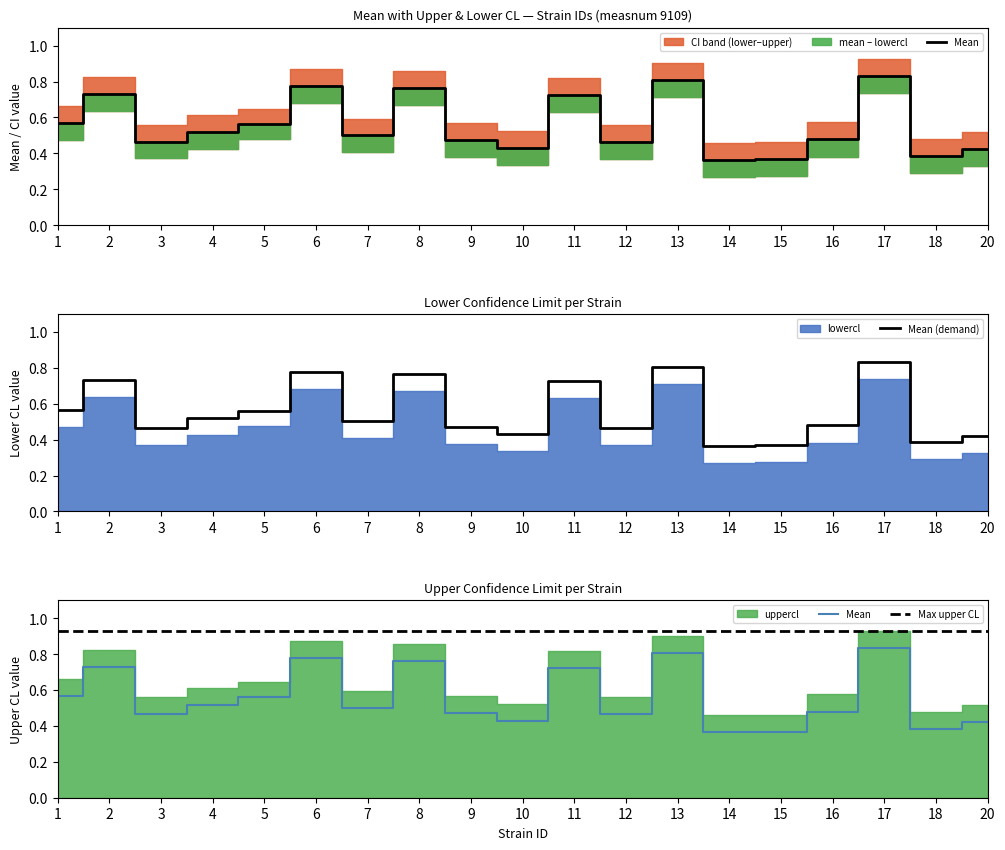

At how many categories does at least one series exceed 0?

19